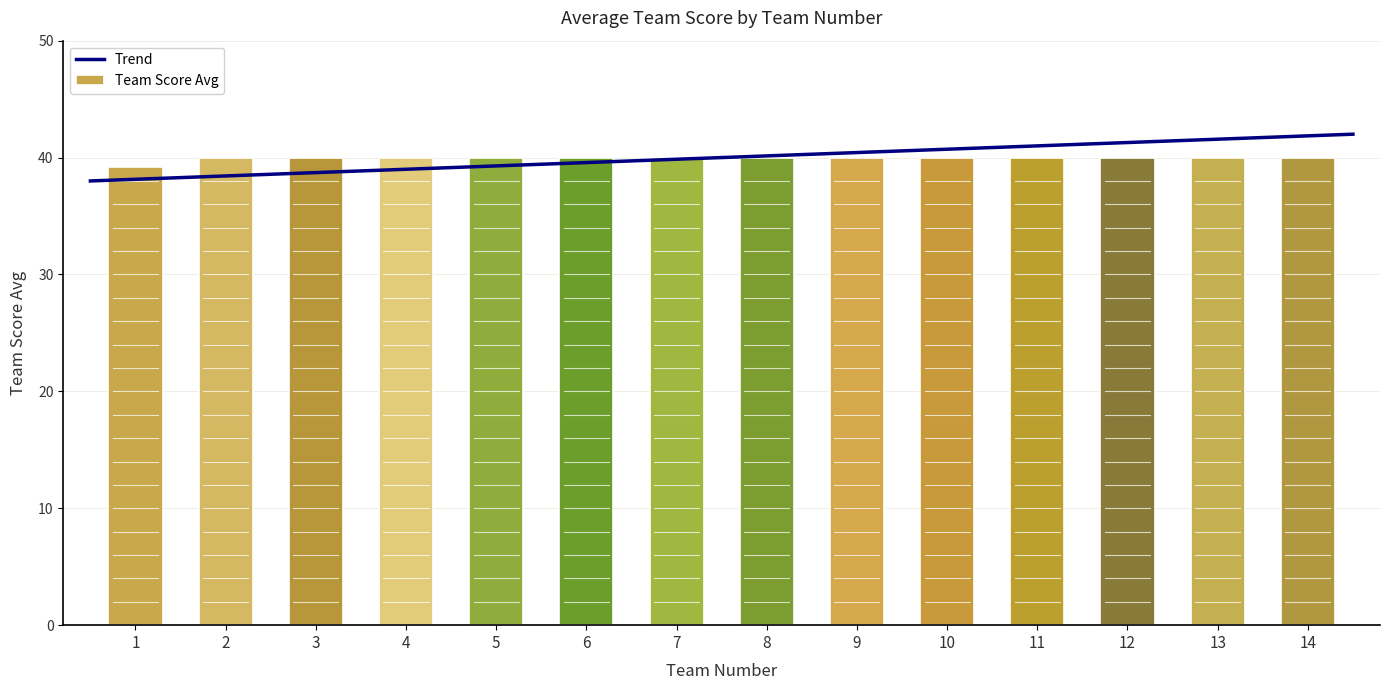

What is the change in value from 1 to 2?

+0.8